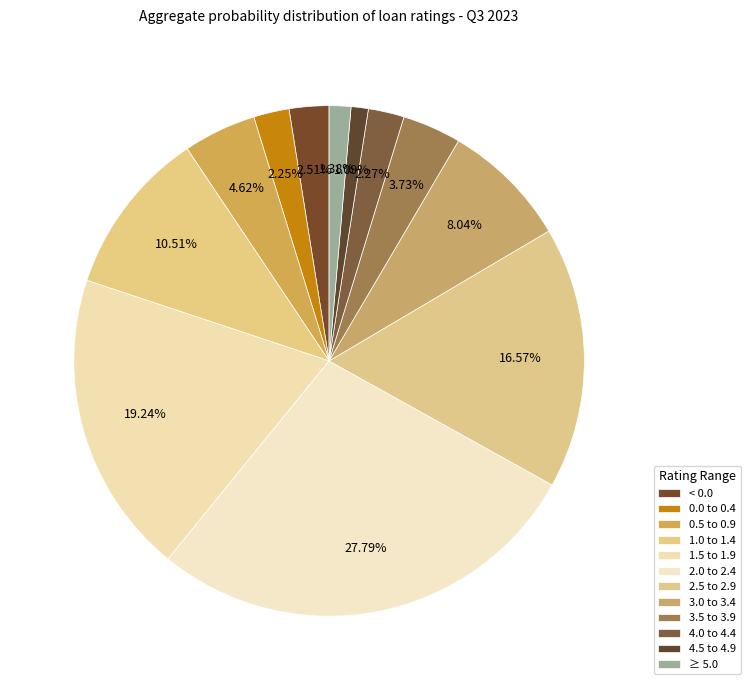

Does 2.5 to 2.9 represent more than half of the total?

No